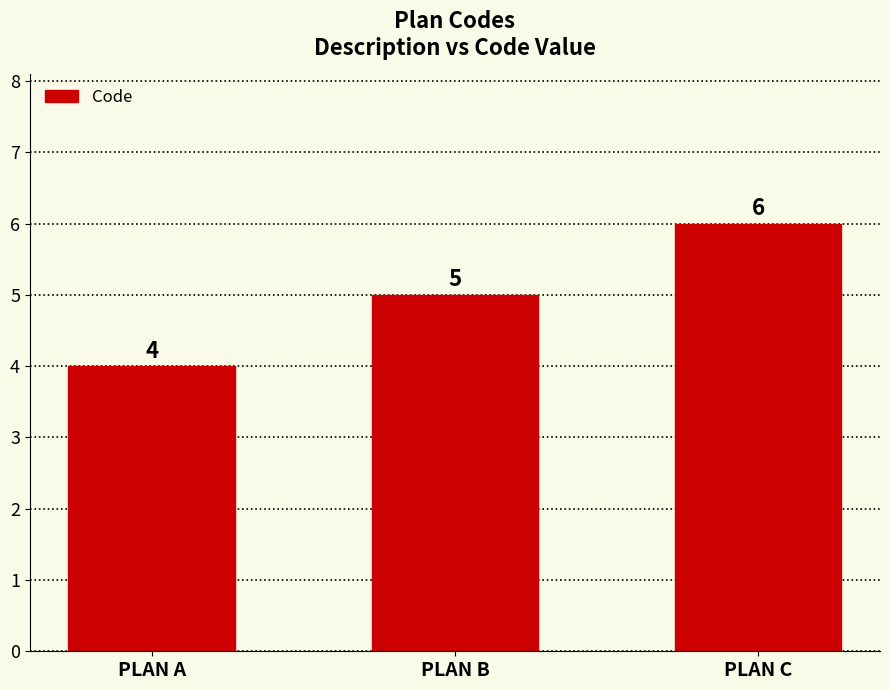

Rank the categories by value from lowest to highest.

PLAN A, PLAN B, PLAN C